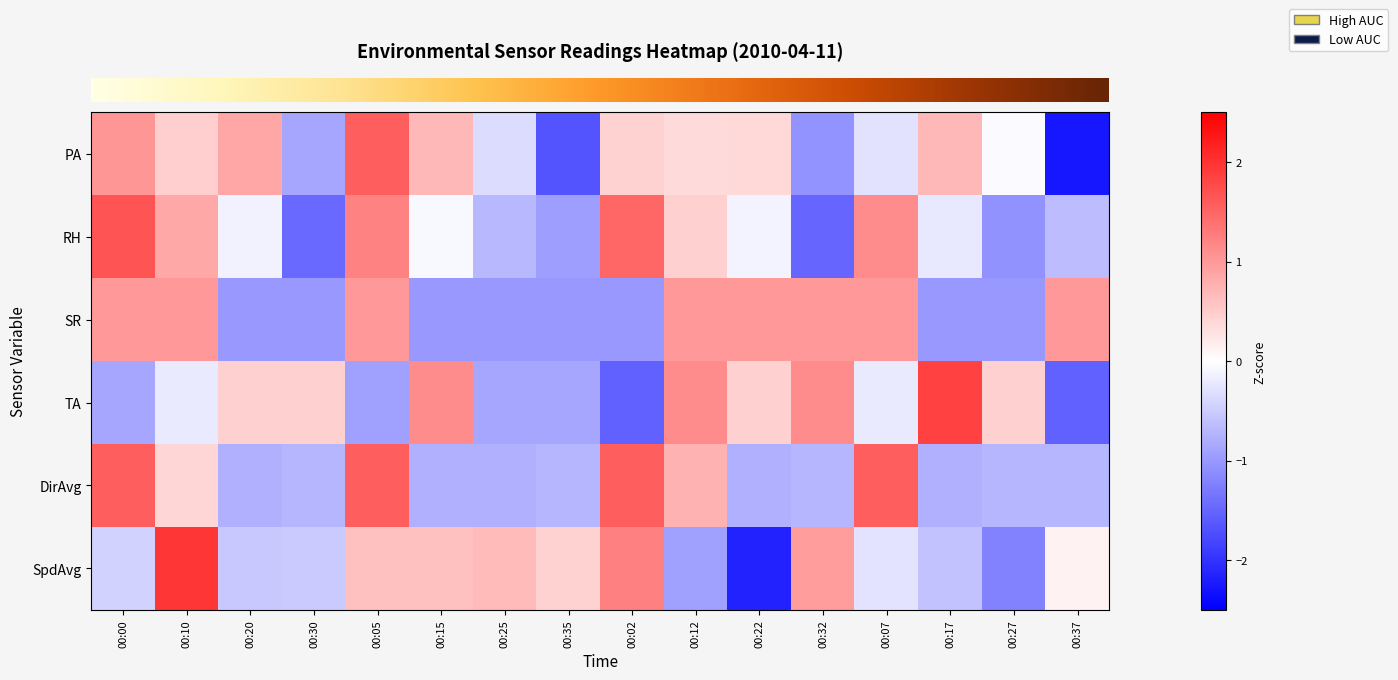

At how many categories does at least one series exceed 0?

16